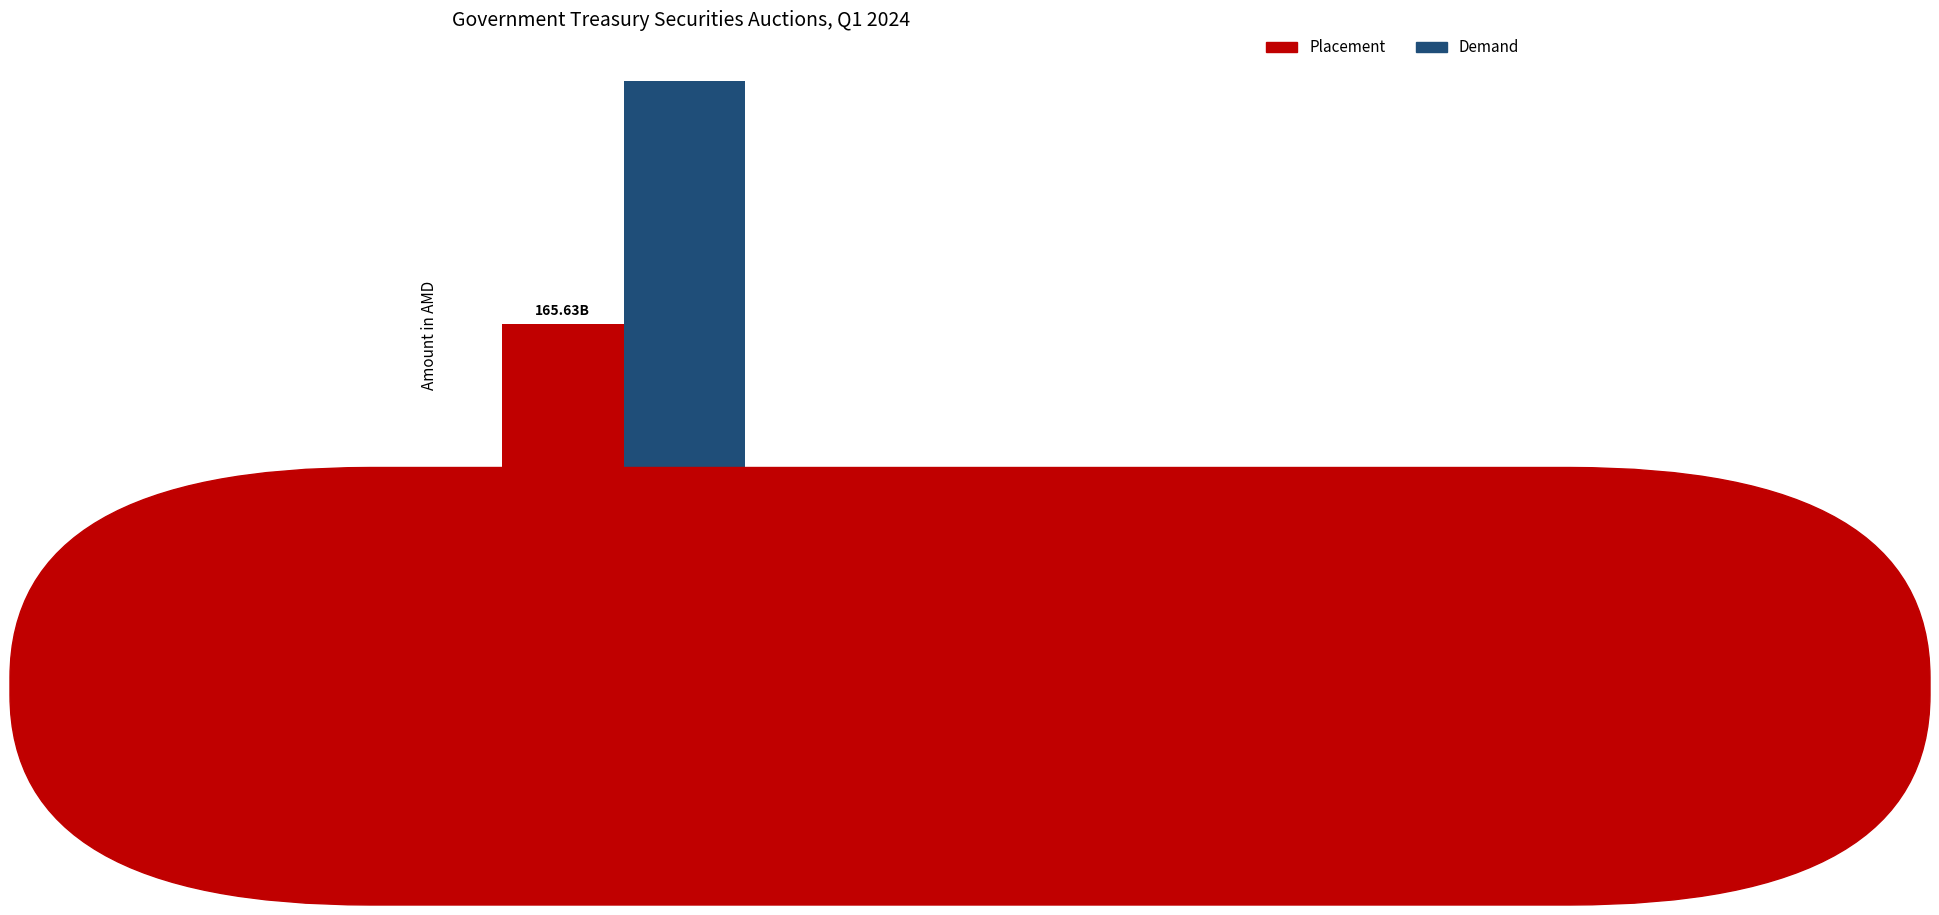

What are all the series names shown in the legend?

Placement, Demand